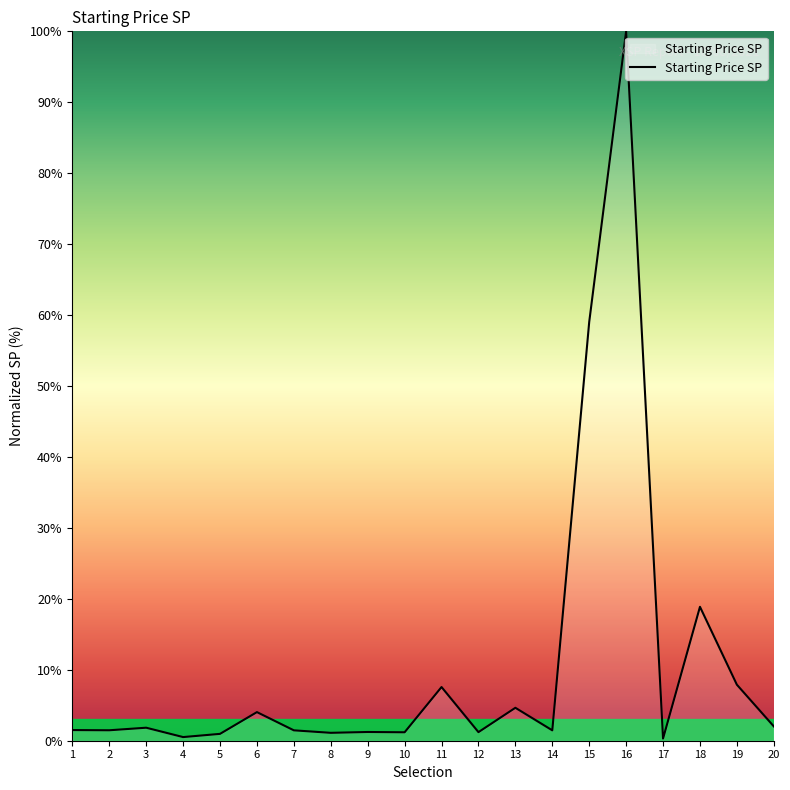

What is the maximum value shown in the chart?

100.0